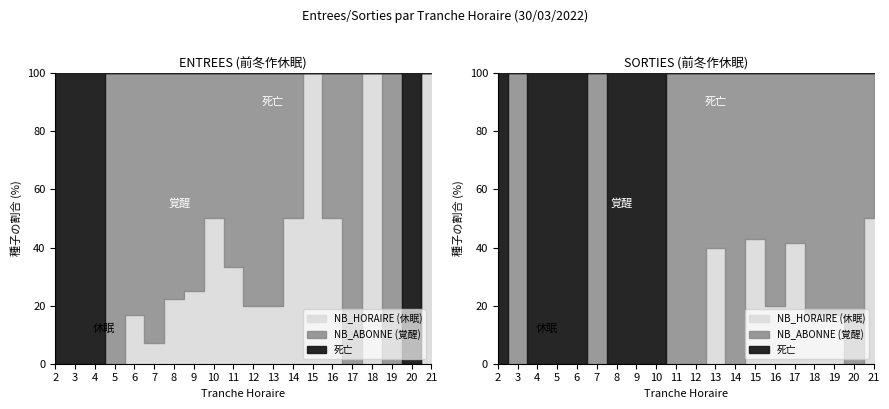

At which label is SORTIES NB_ABONNE closest to 5?

19